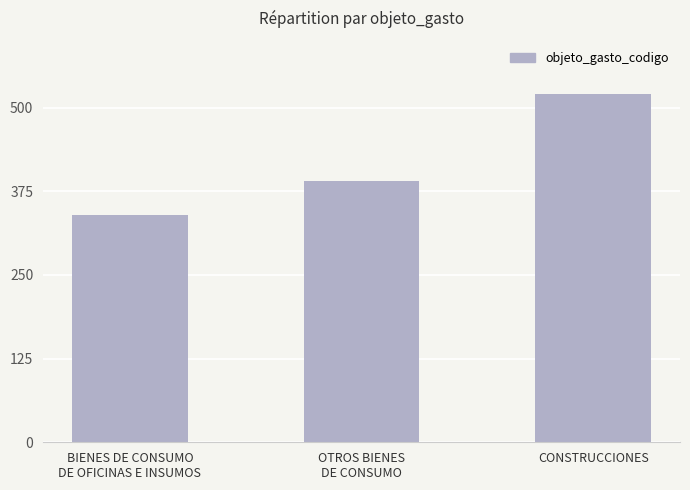

True or false: the data shows 390 at OTROS BIENES
DE CONSUMO.

True